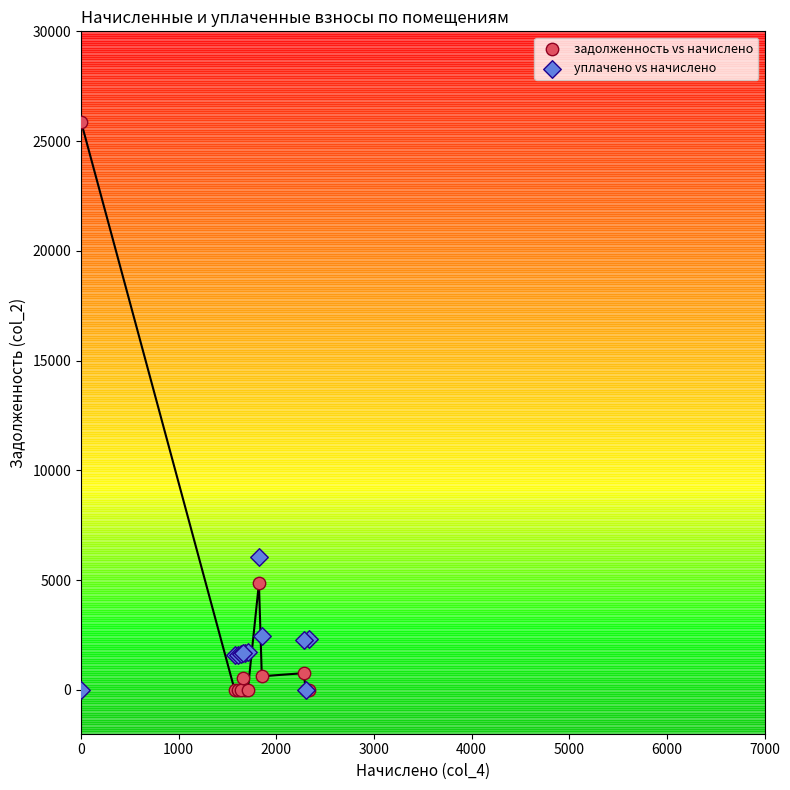

Which series contains the highest Y value?

задолженность vs начислено